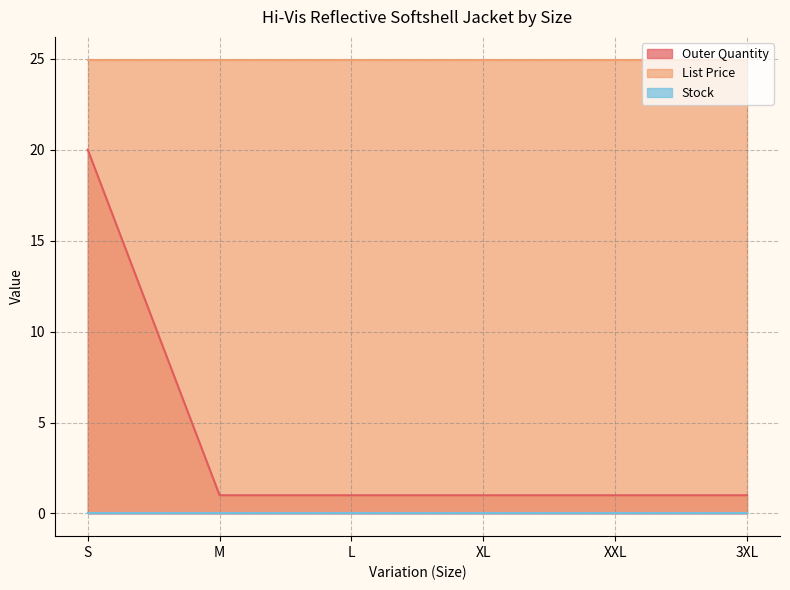

Reading left to right, list all the values displayed in this chart.

Outer Quantity: 20.0	1.0	1.0	1.0	1.0	1.0
List Price: 24.9	24.9	24.9	24.9	24.9	24.9
Stock: 0.0	0.0	0.0	0.0	0.0	0.0